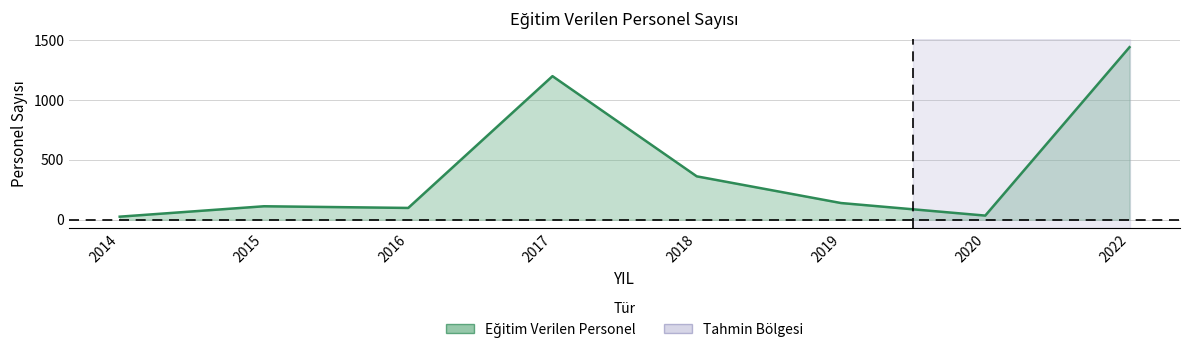

Reading right to left, list all the values displayed in this chart.

2022=1441	2020=34	2019=139	2018=362	2017=1199	2016=98	2015=112	2014=25